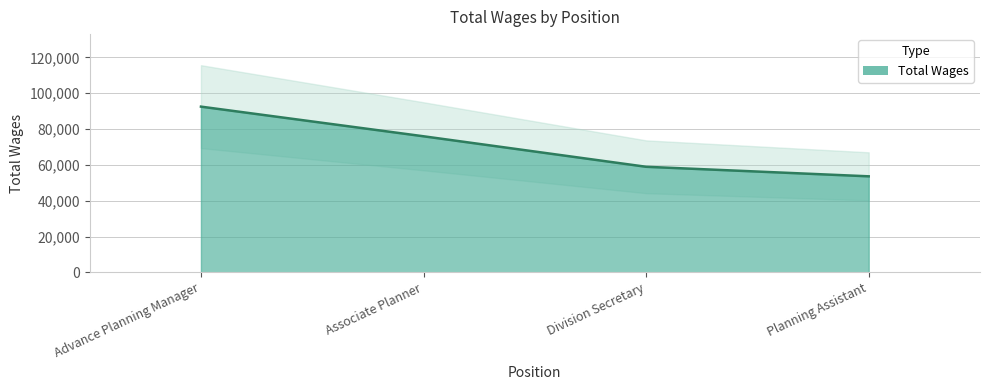

At which label does the data first exceed 75995?

Advance Planning Manager